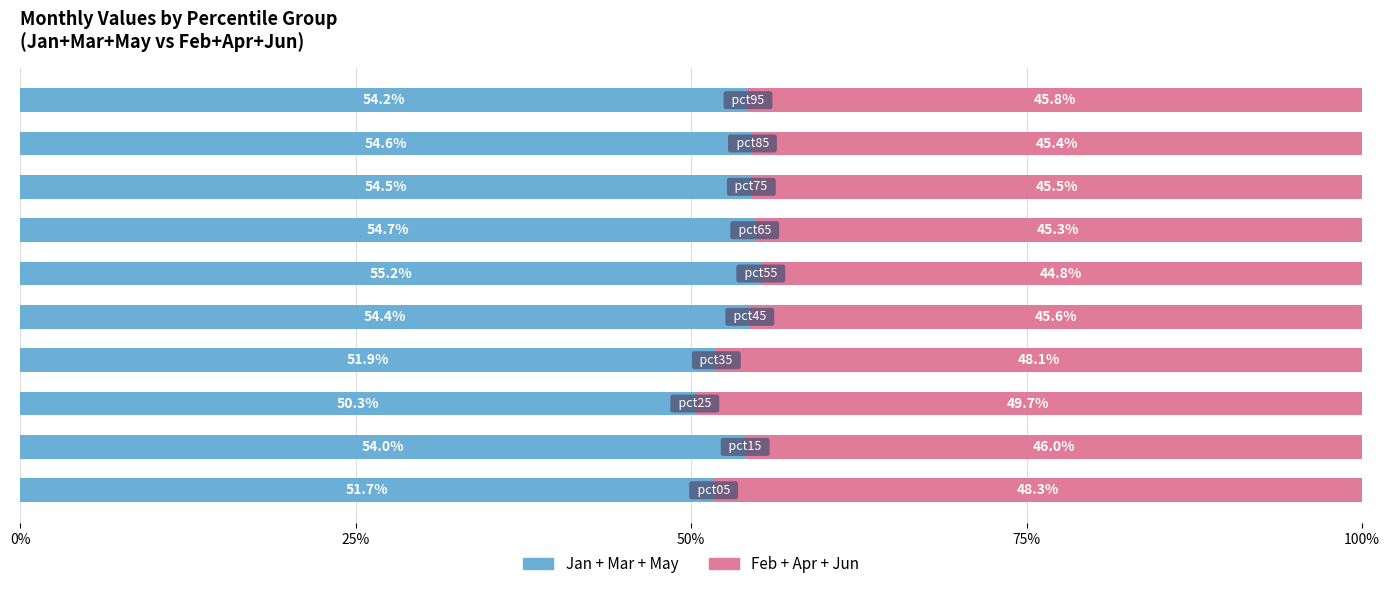

How many distinct data groups are displayed?

2